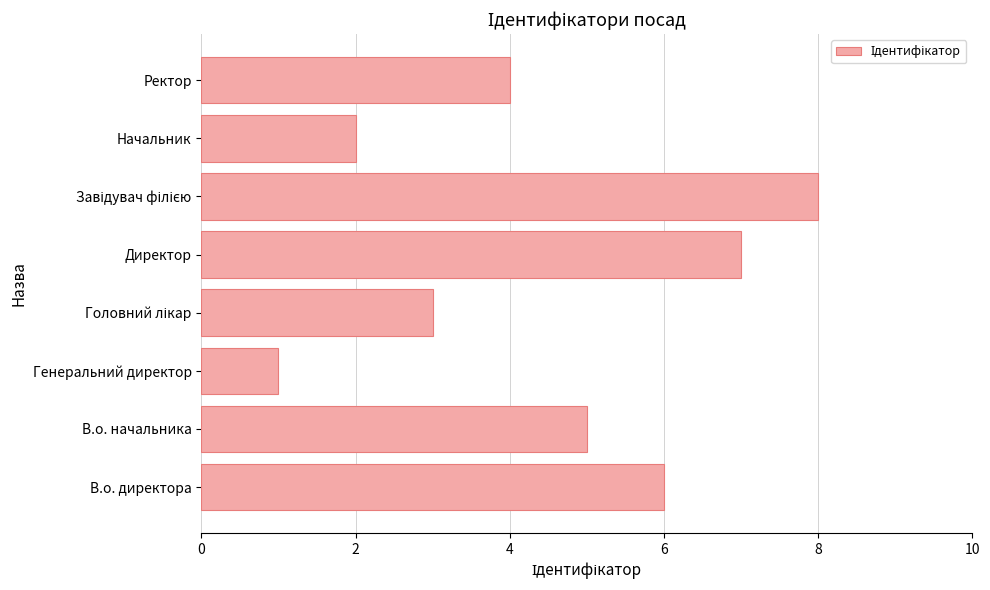

The value at В.о. директора is 6. True or false?

True